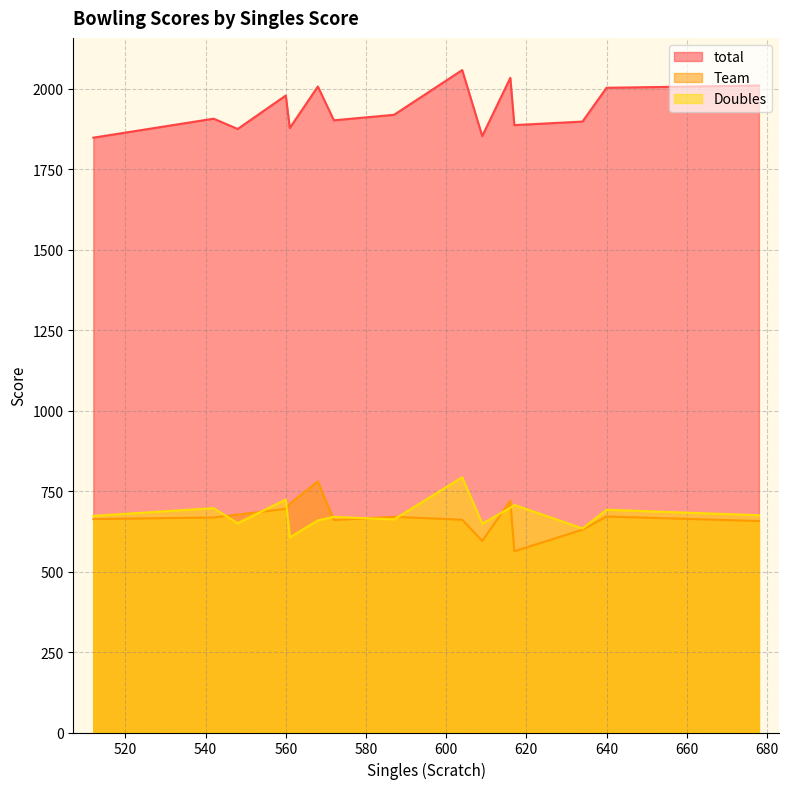

What is the spread (max minus min) of values at 587?

1257